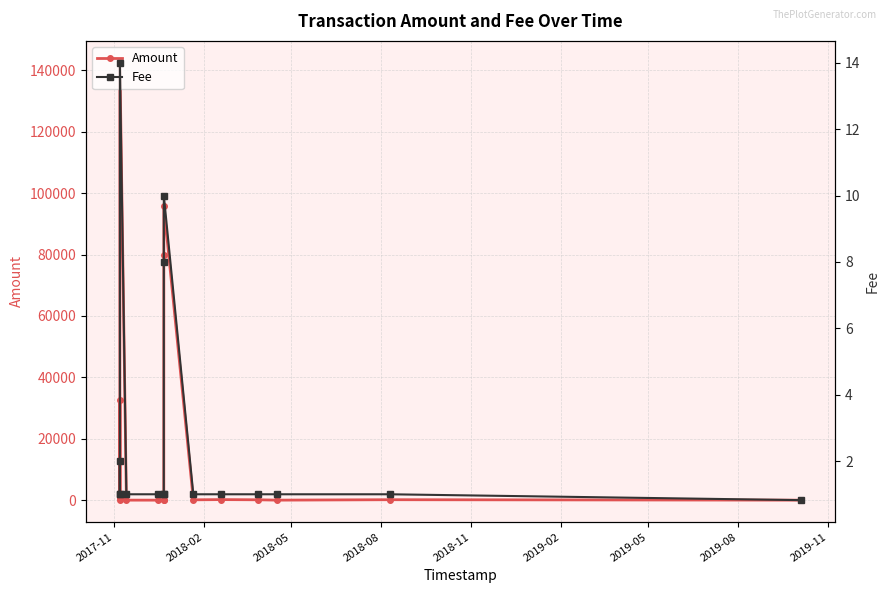

What is the highest value of the Amount series?

142484.0